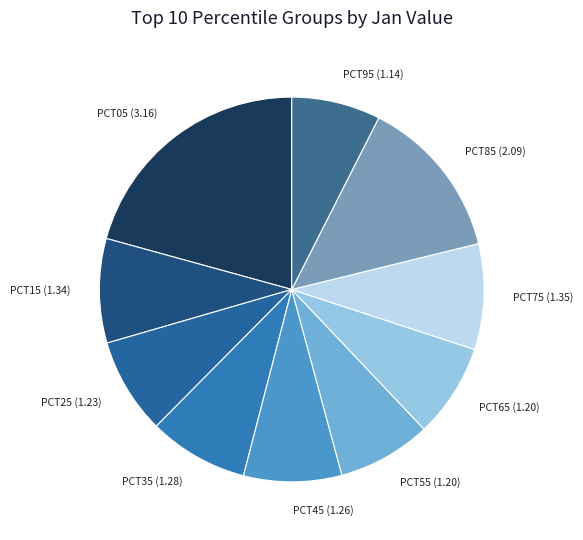

Count the number of slices in the pie.

10